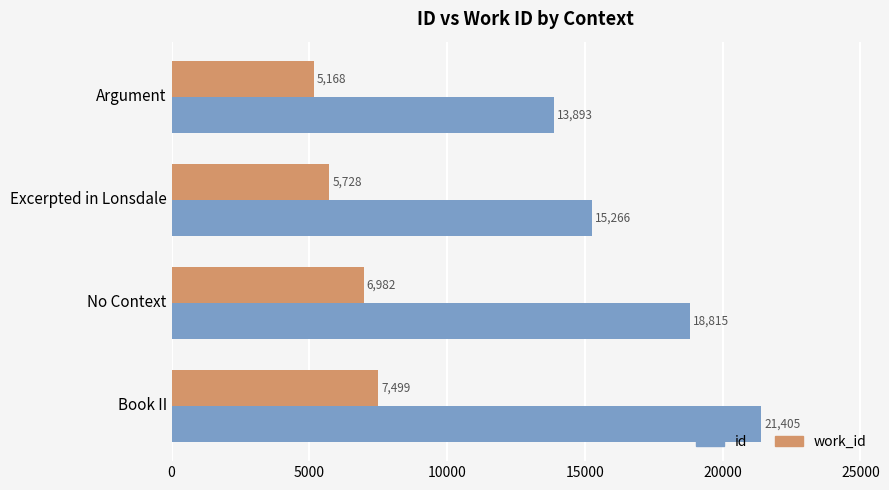

Which category has the highest value across all series?

Book II